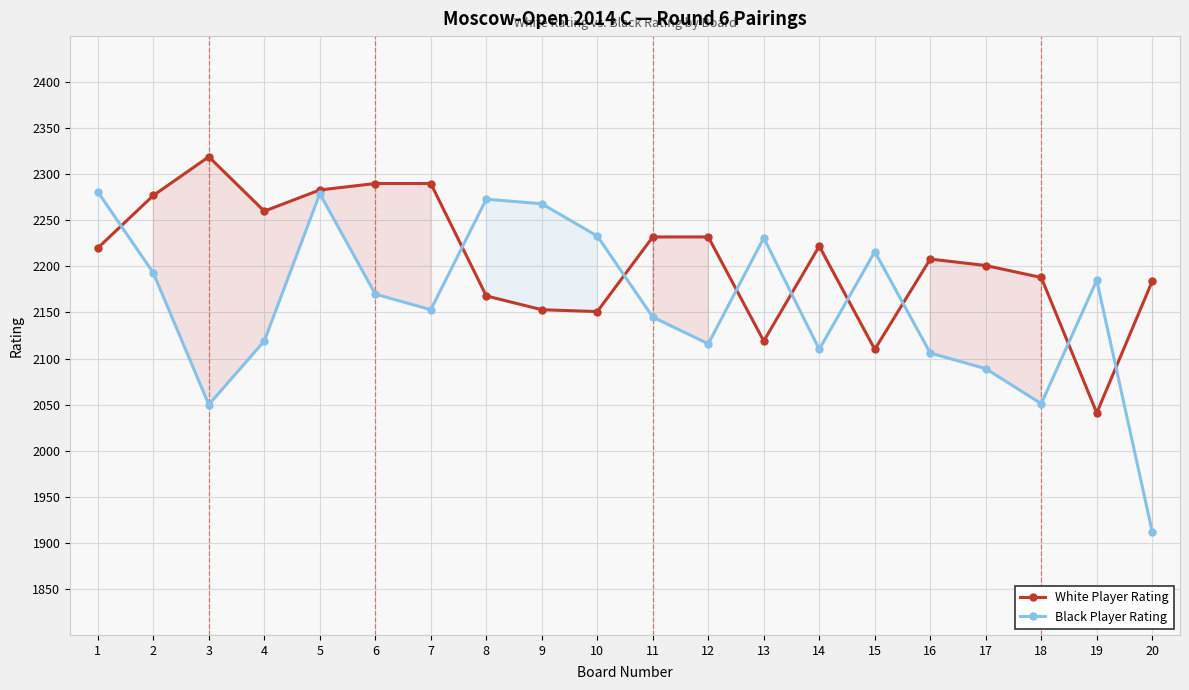

What is the maximum value shown in the chart?

2319